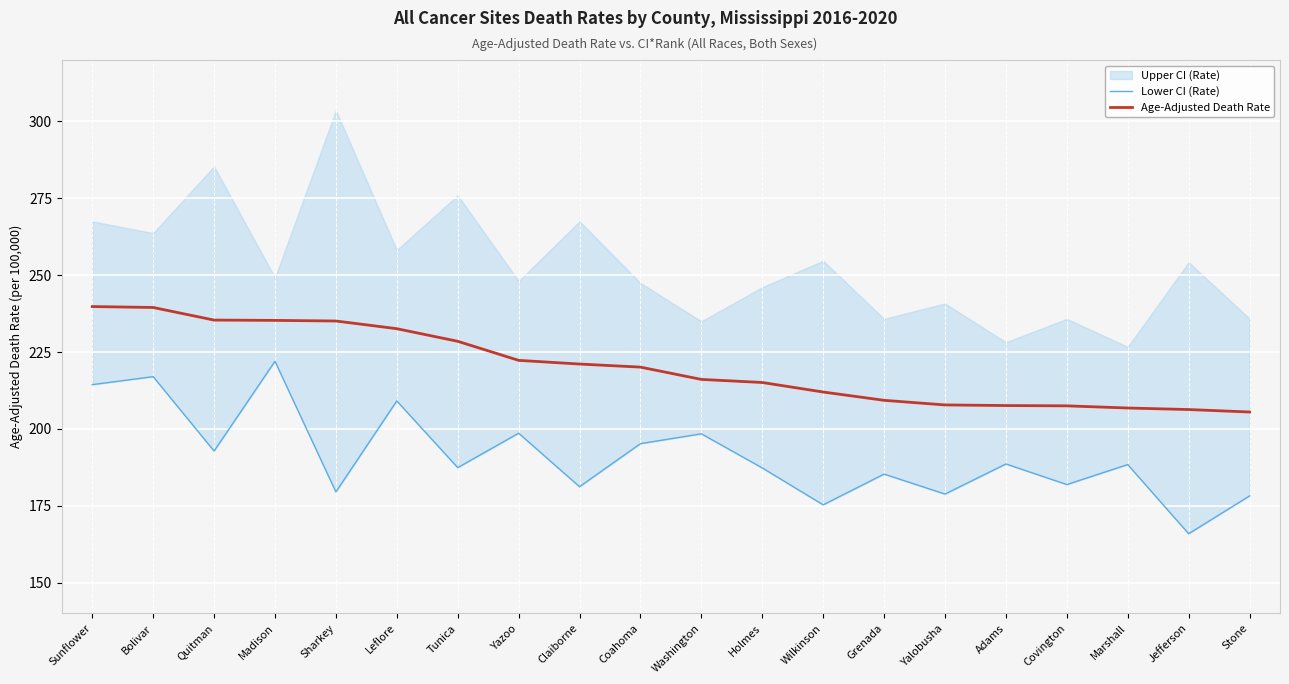

What is the greatest value displayed?

239.8